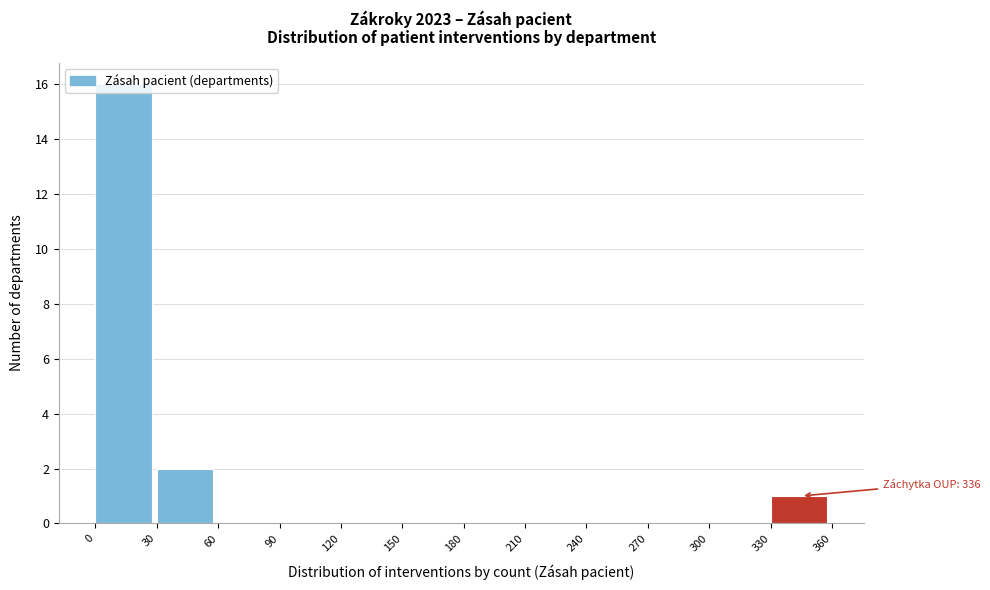

Which range on the x-axis has the tallest bar?

0 to 30